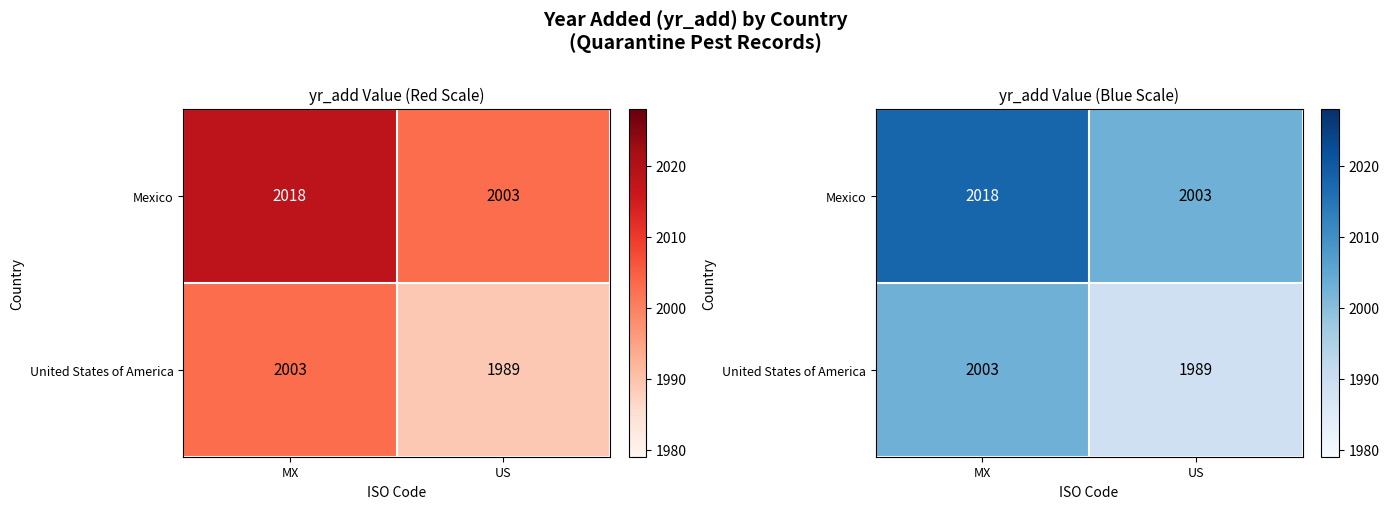

Which series changed the most between MX and US?

Mexico